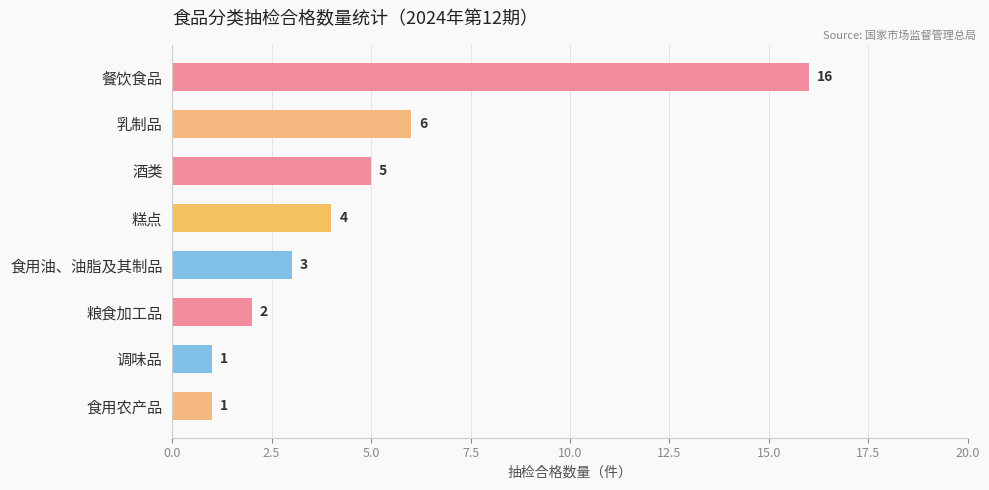

What is the maximum value shown in the chart?

16